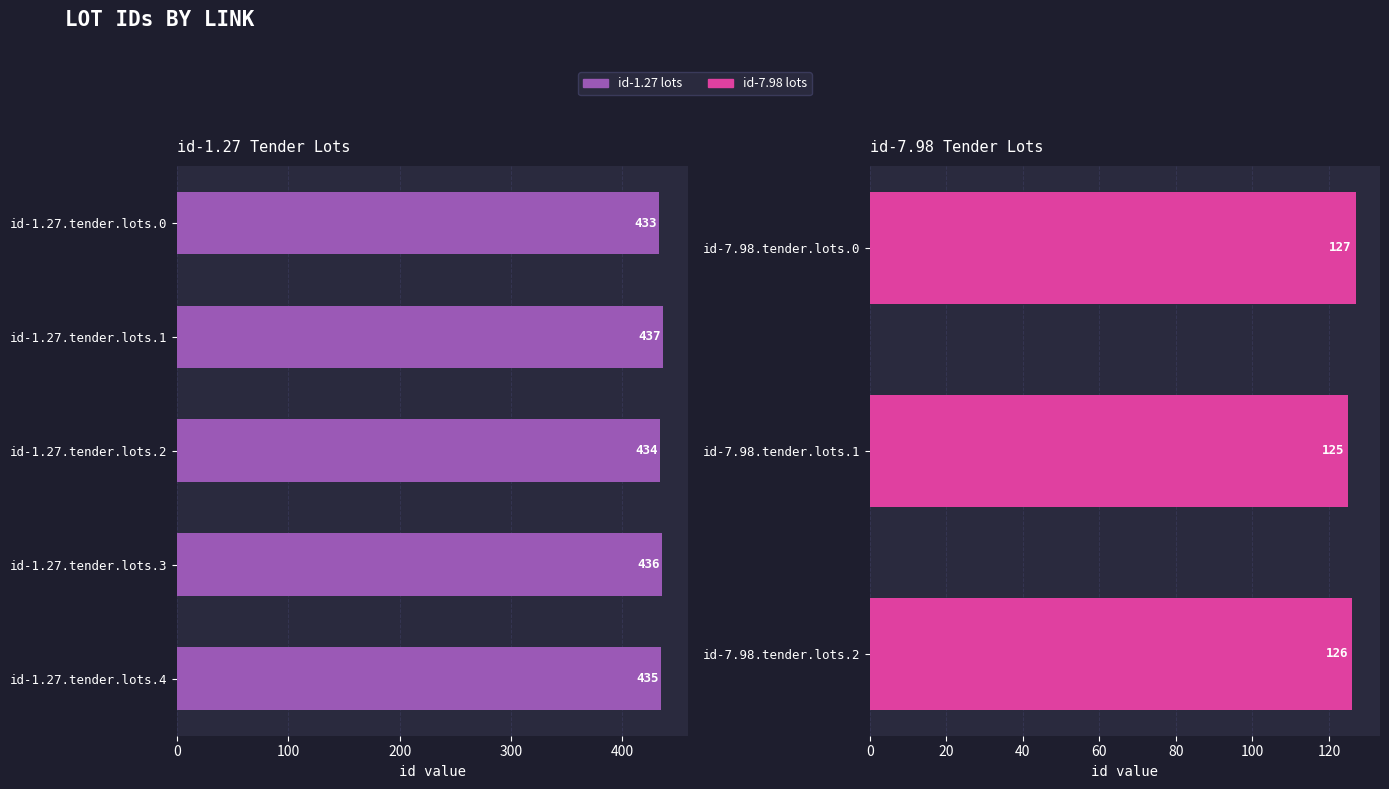

What is the value of the 5th bar from the left?

435